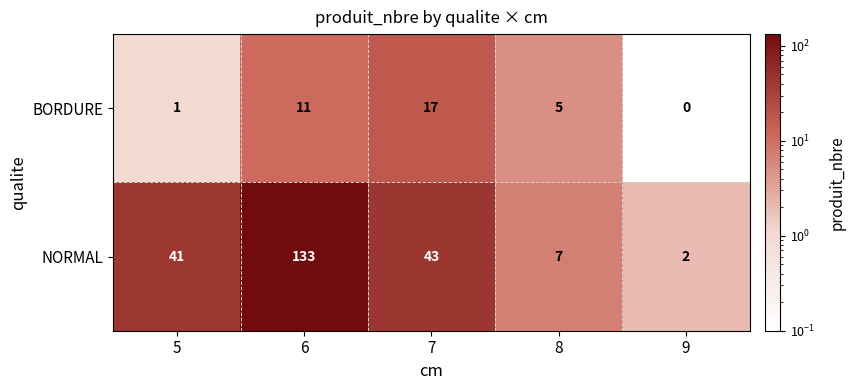

Is it true that BORDURE equals 11 at 6?

True